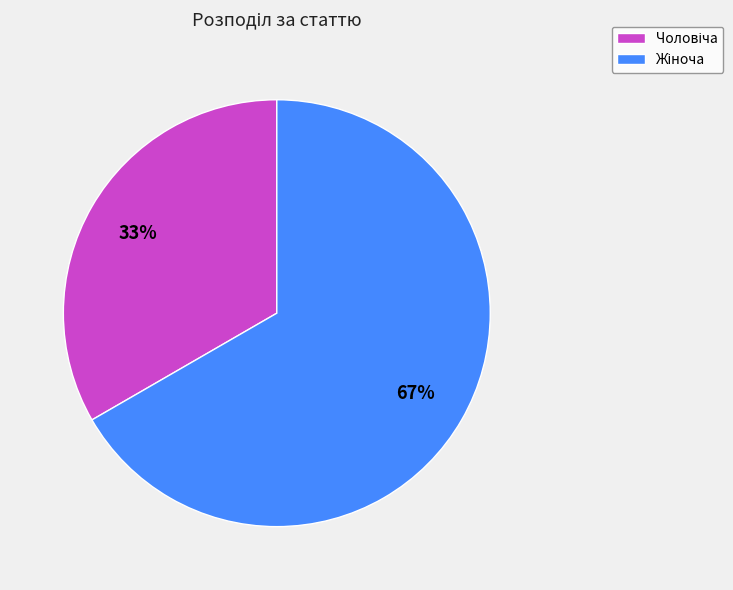

To the nearest percent, what is the average slice percentage?

50%